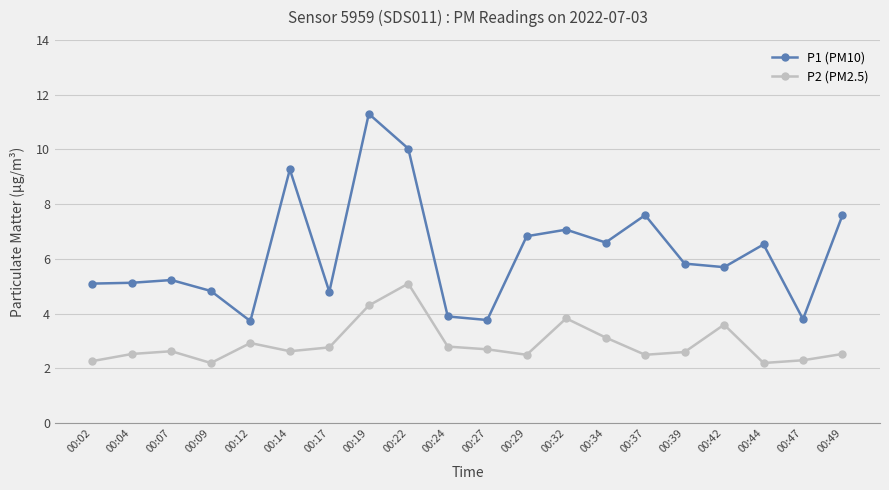

At which category is the sum across all series the highest?

00:19